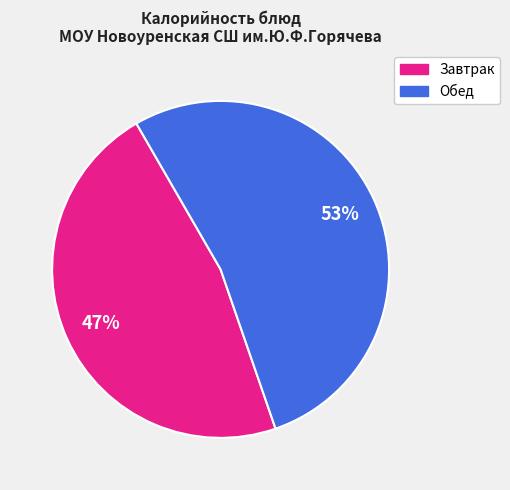

To the nearest percent, what is the difference between the largest and smallest slice percentages?

6%